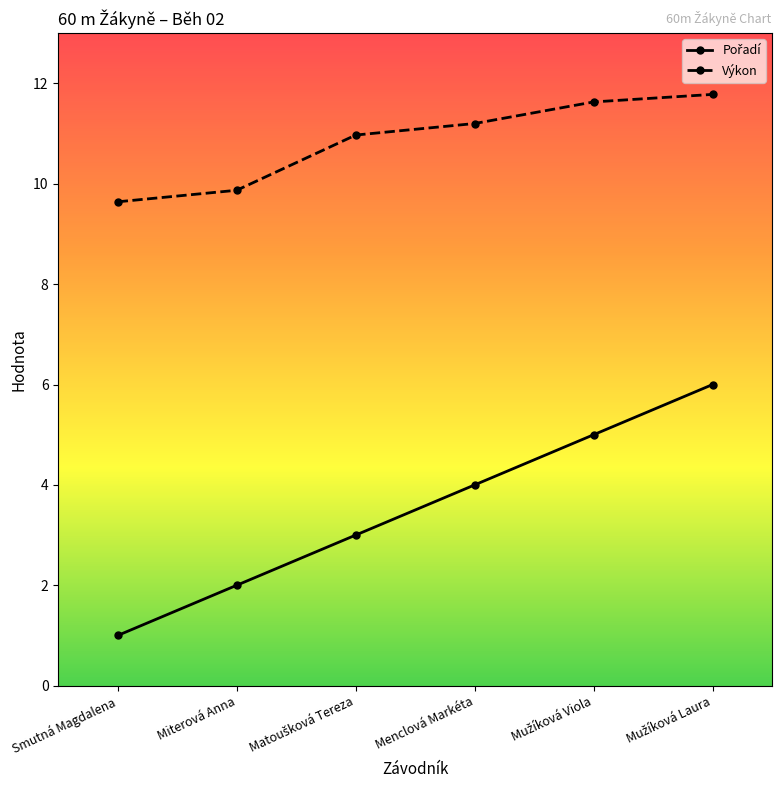

At how many categories does at least one series exceed 5?

6